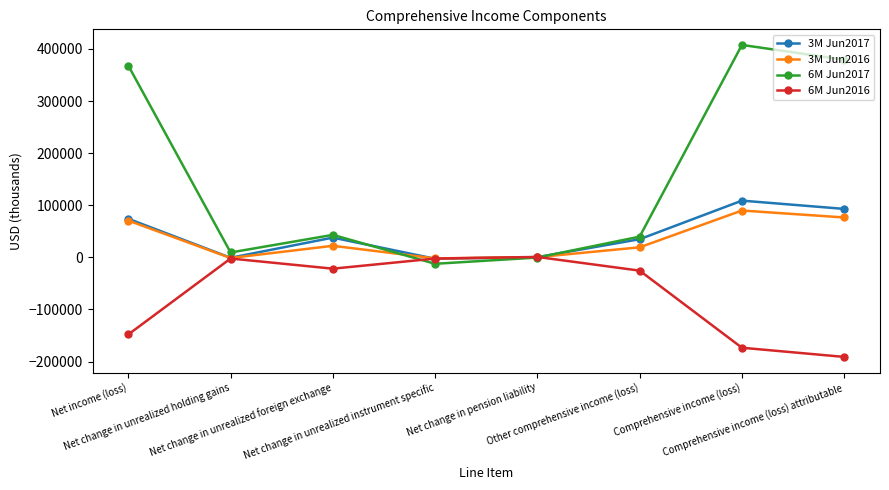

What position from the left is Net change in unrealized foreign exchange?

3